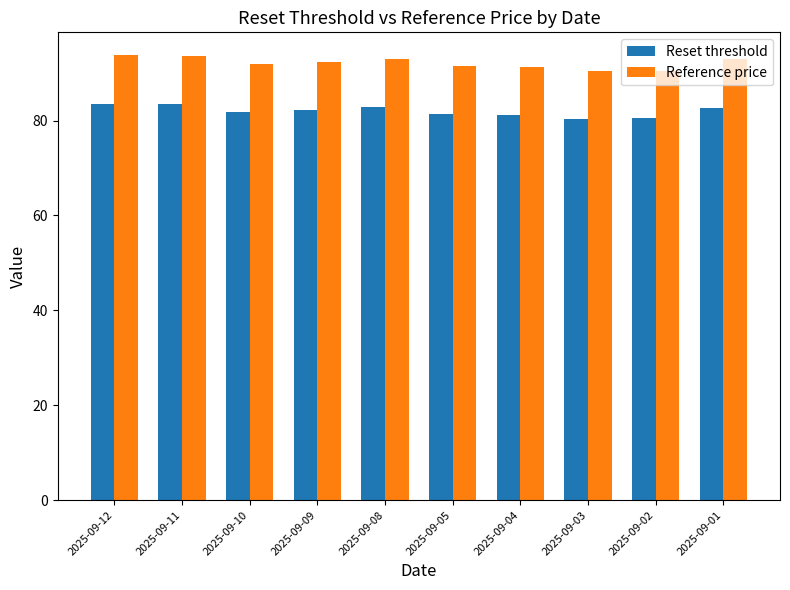

Which series has the widest spread of values?

Reference price